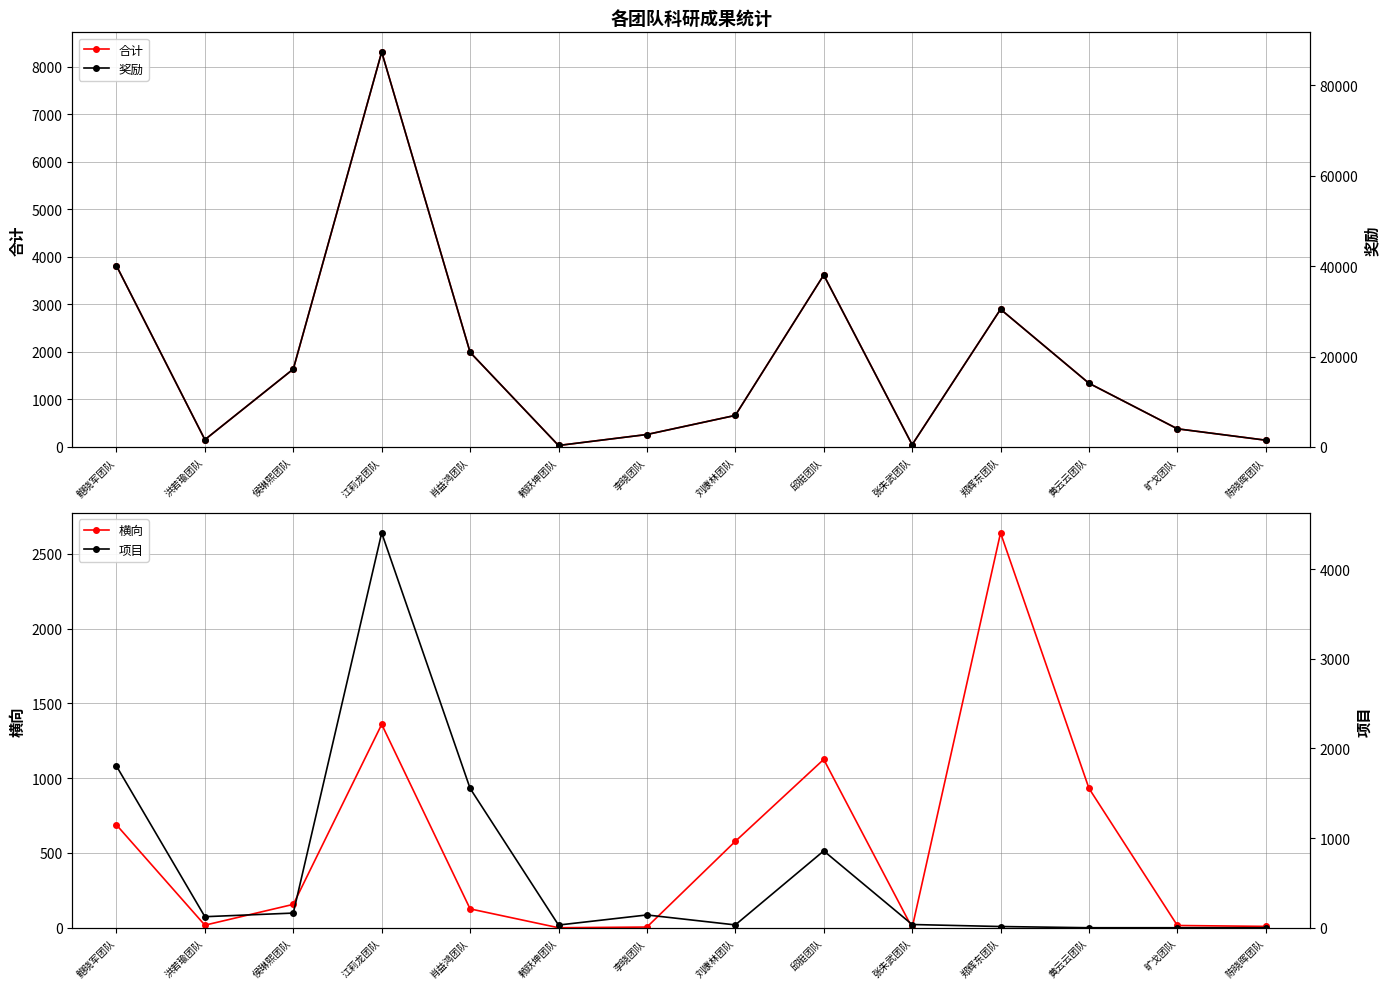

How many interior local valleys does the 奖励 series have?

3